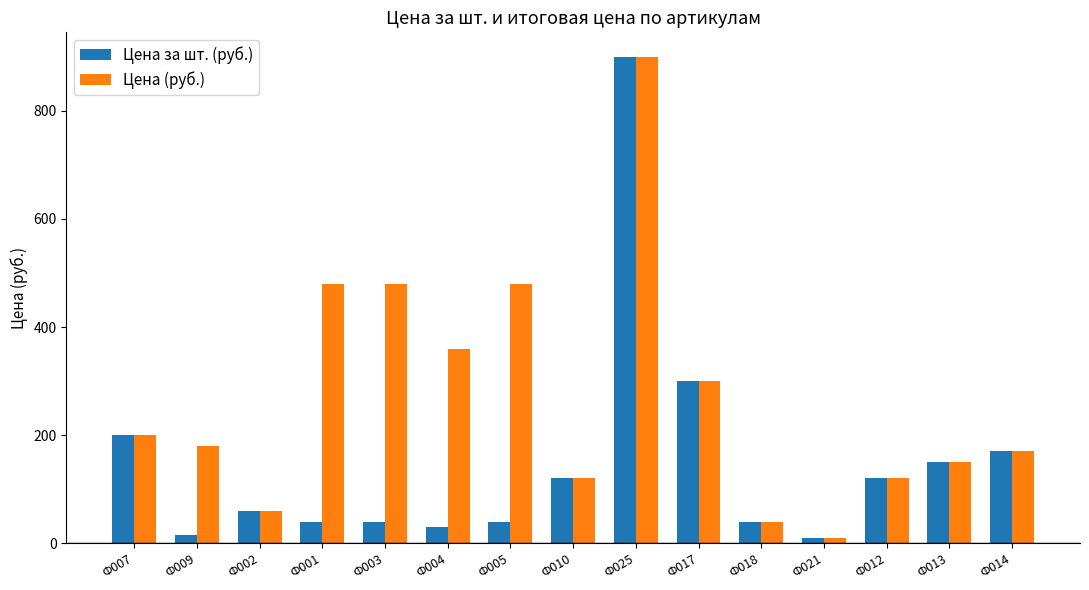

At which category is the sum across all series the highest?

Ф025